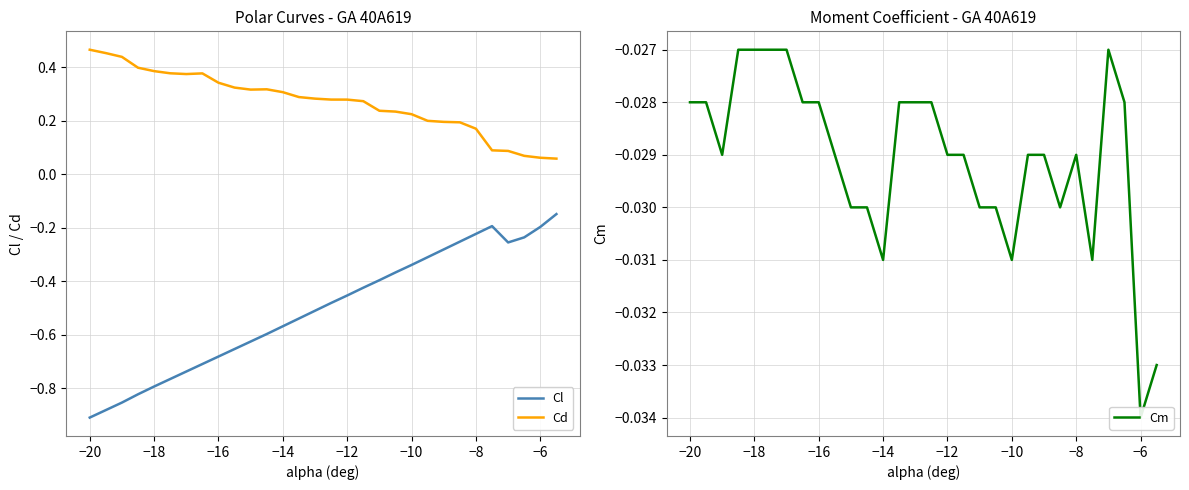

True or false: Cm and Cl cross at least once.

False